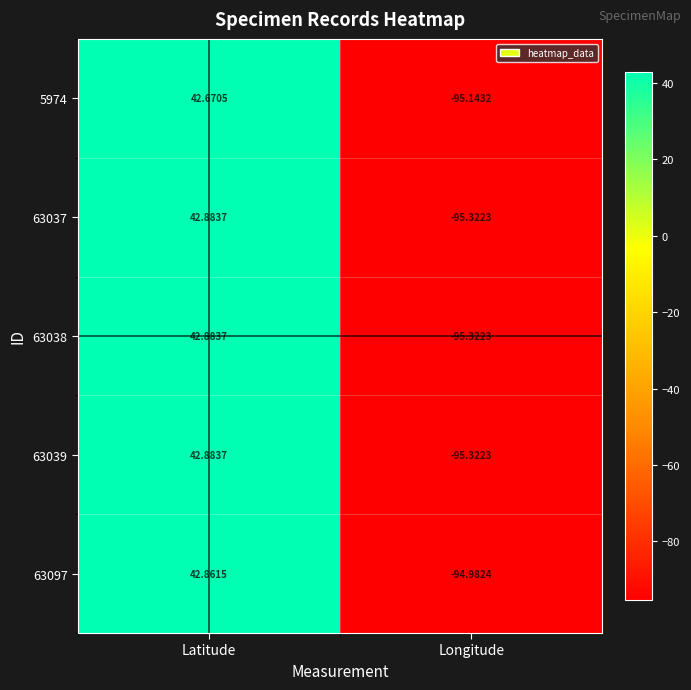

Rank the categories by 63039 value from highest to lowest.

Latitude, Longitude